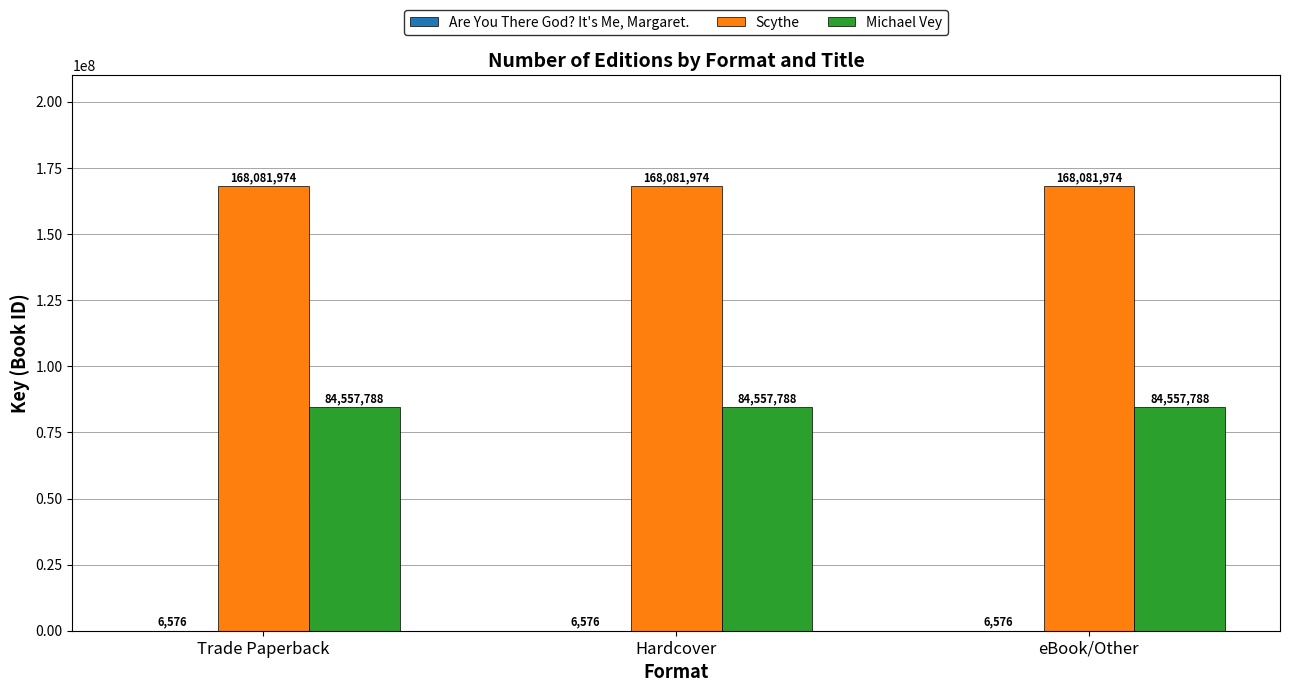

True or false: Scythe has a value of 168081974 at eBook/Other.

True